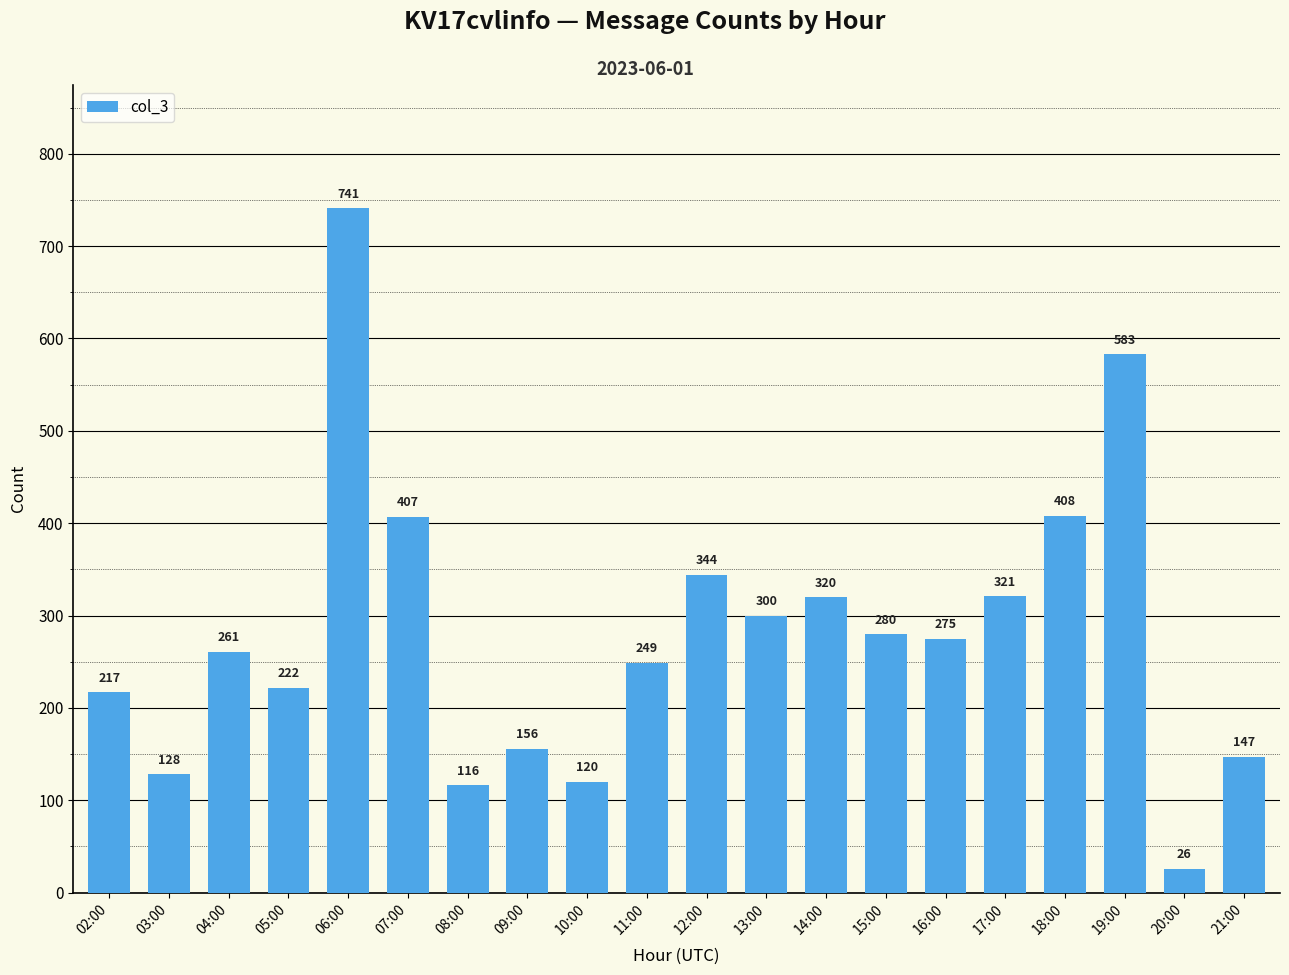

Which has a higher value, 14:00 or 06:00?

06:00